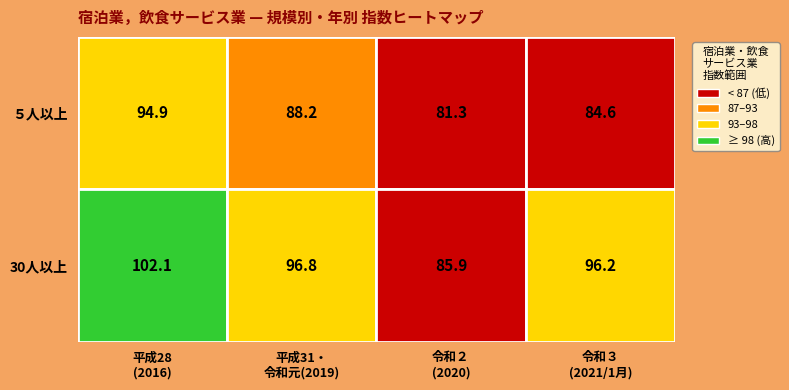

Reading left to right, transcribe all the data shown in this chart.

５人以上: 平成28(2016)=94.9	平成31・令和元(2019)=88.2	令和２(2020)=81.3	令和３(2021/1月)=84.6
30人以上: 平成28(2016)=102.1	平成31・令和元(2019)=96.8	令和２(2020)=85.9	令和３(2021/1月)=96.2